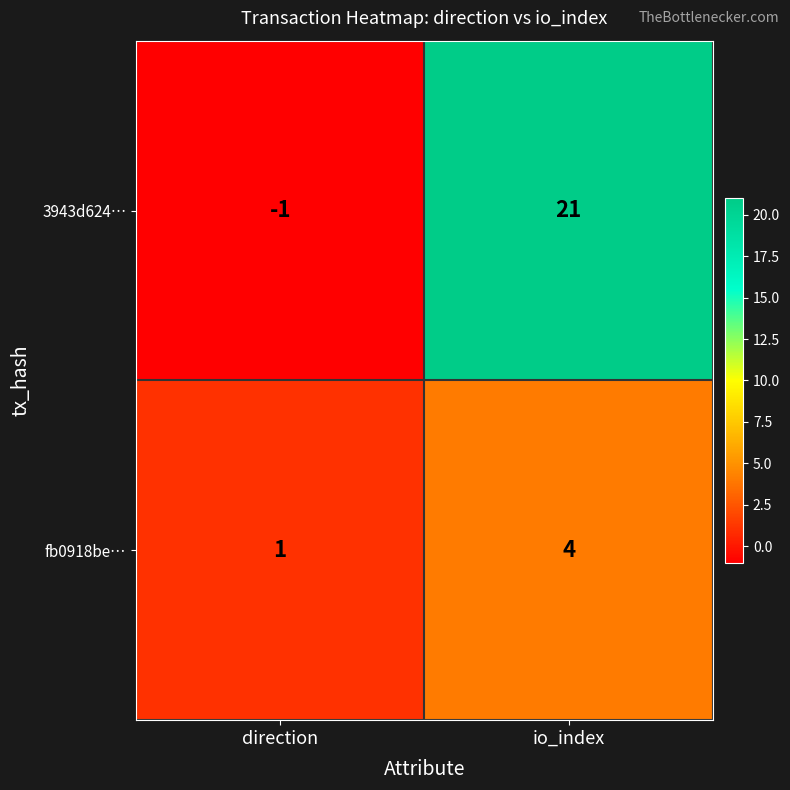

What value does the 3943d624… series have at io_index?

21